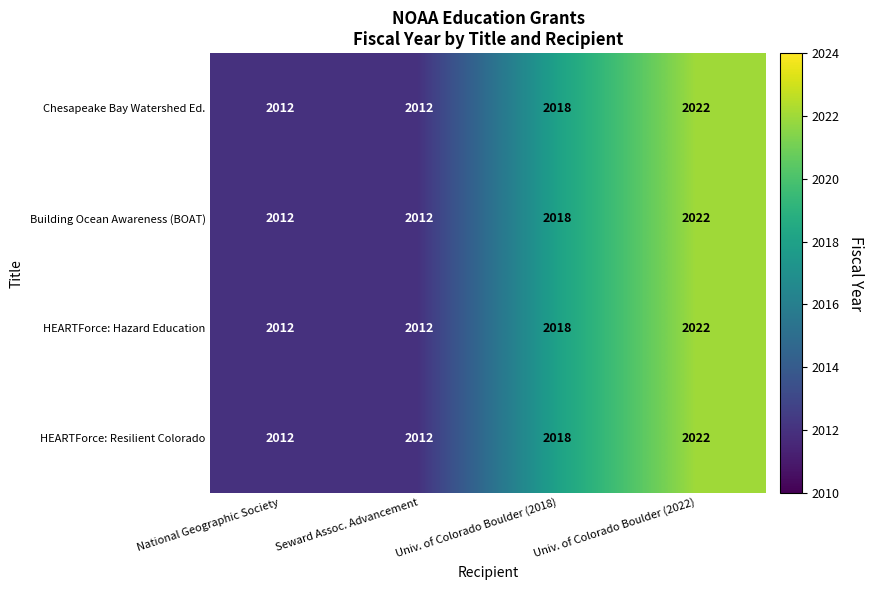

What is the average value of the Building Ocean Awareness (BOAT) series?

2016